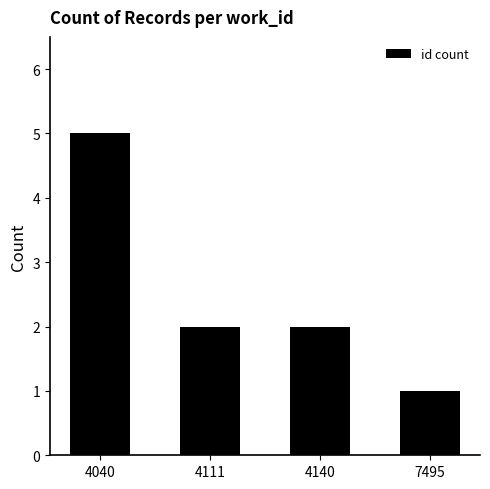

Read the value at 4140.

2